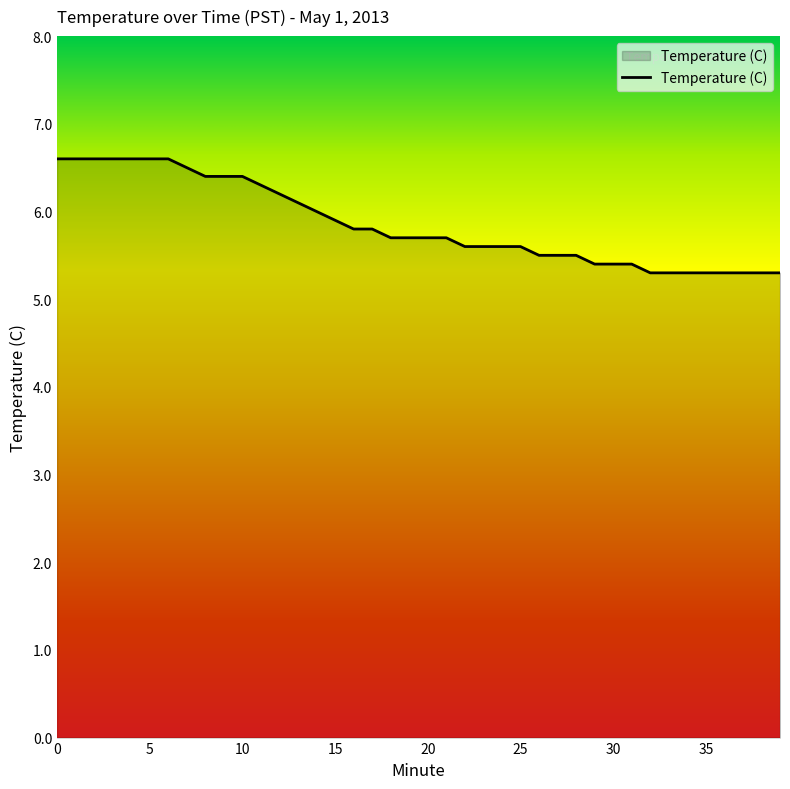

What is the greatest value displayed?

6.6